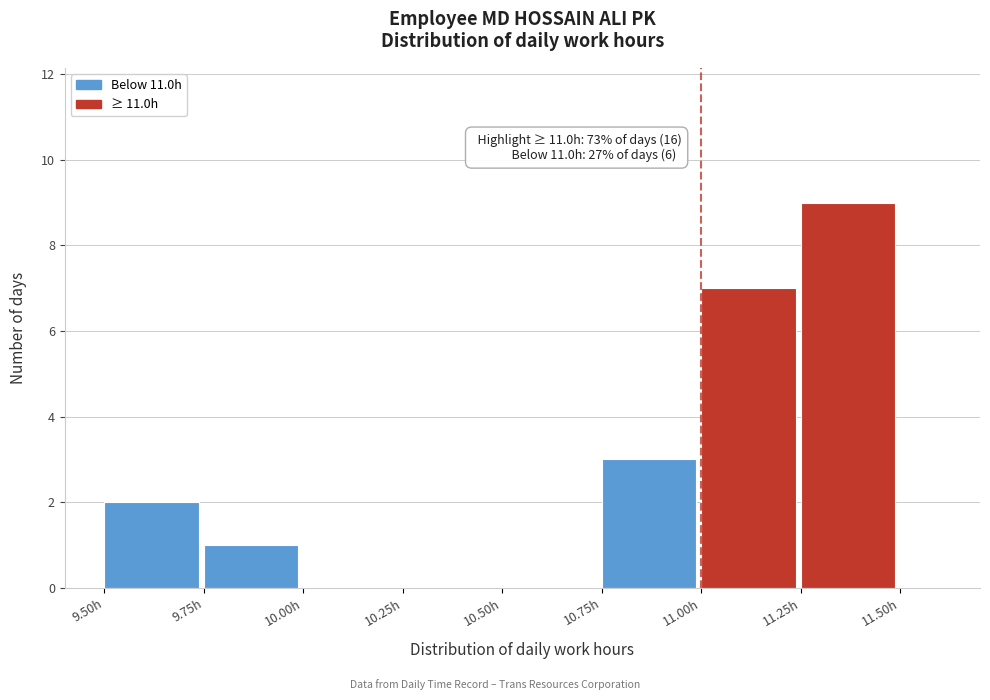

Which range on the x-axis has the tallest bar?

11.25 to 11.50